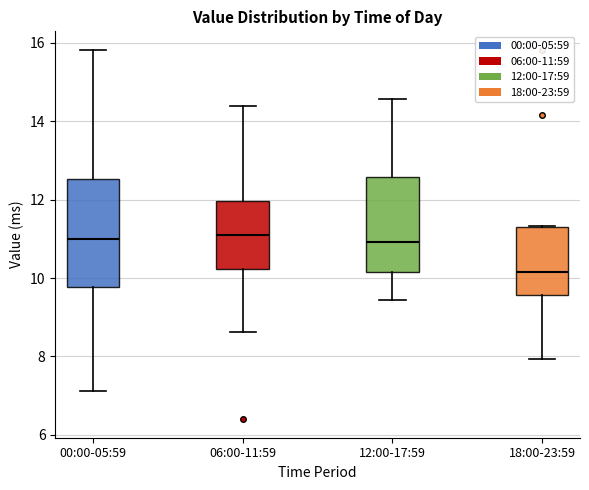

Comparing the boxes themselves (not the whiskers), which one is the tallest?

00:00-05:59